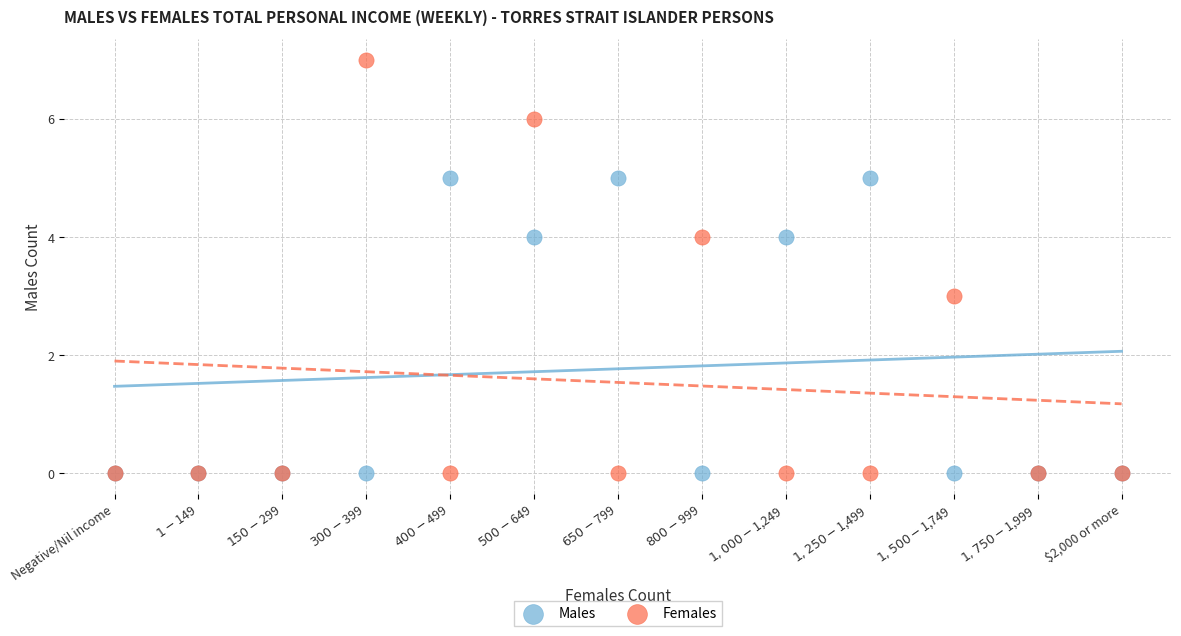

What are all the series names shown in the legend?

Males, Females